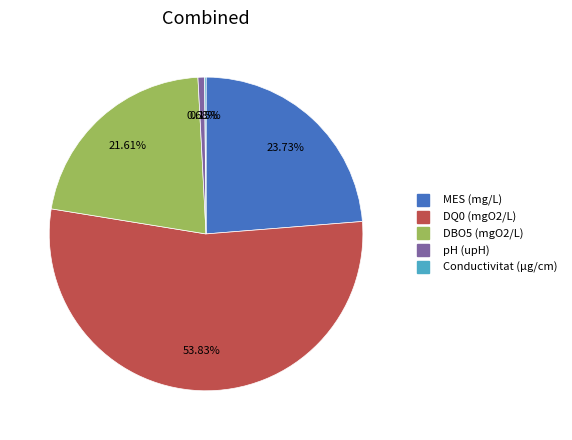

Approximately how many times larger is the value at DQ0 (mgO2/L) compared to MES (mg/L)?

2.3